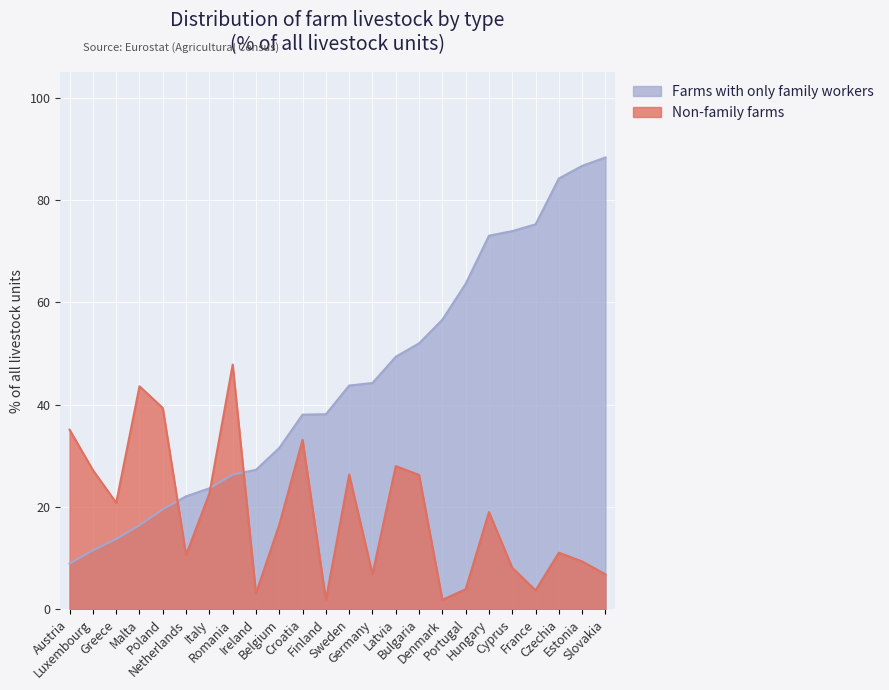

What is the spread (max minus min) of values at Croatia?

4.9